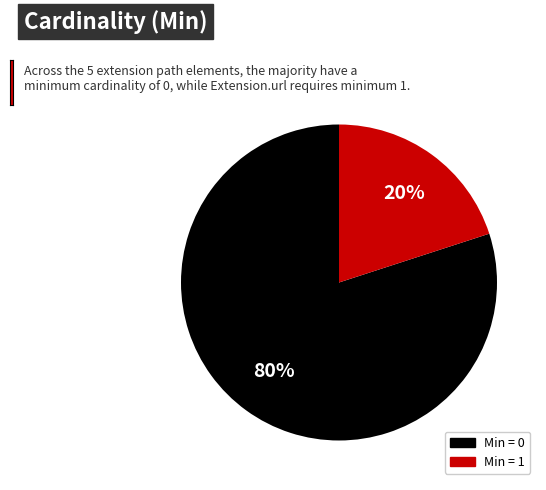

Is it true that Min = 1 is 26% of the pie?

False